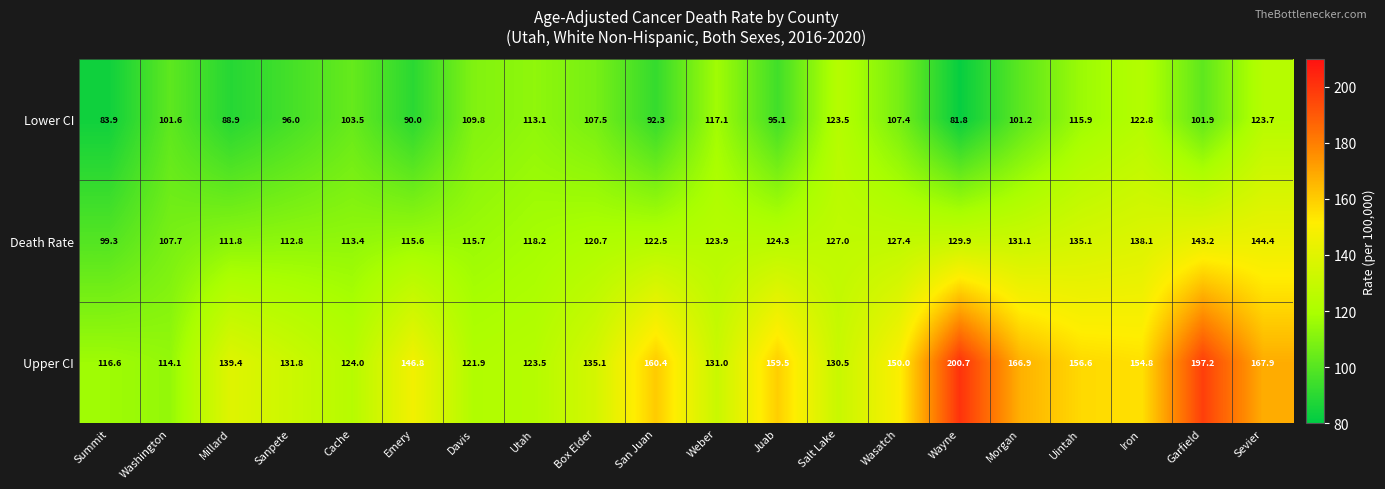

Count the number of categories in the chart.

20